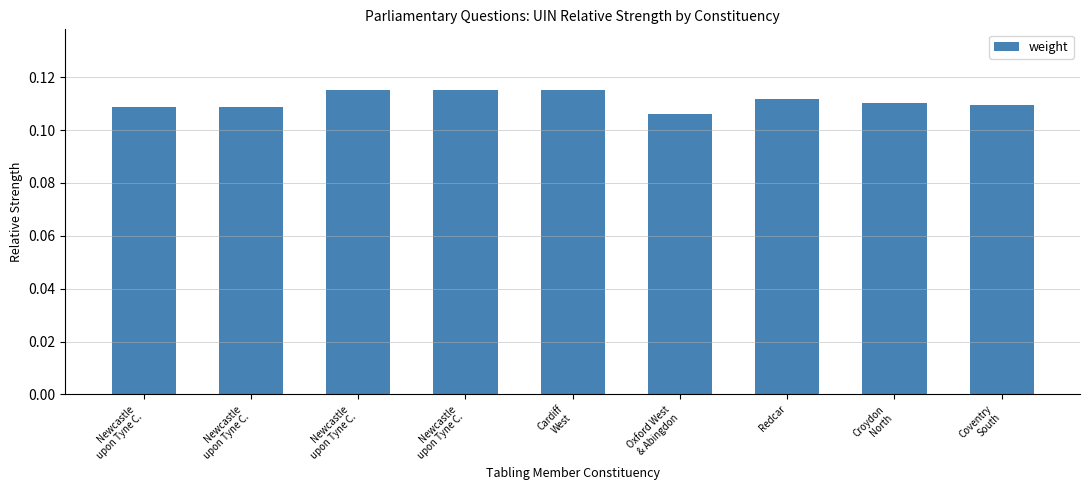

How many data points does each series have?

9